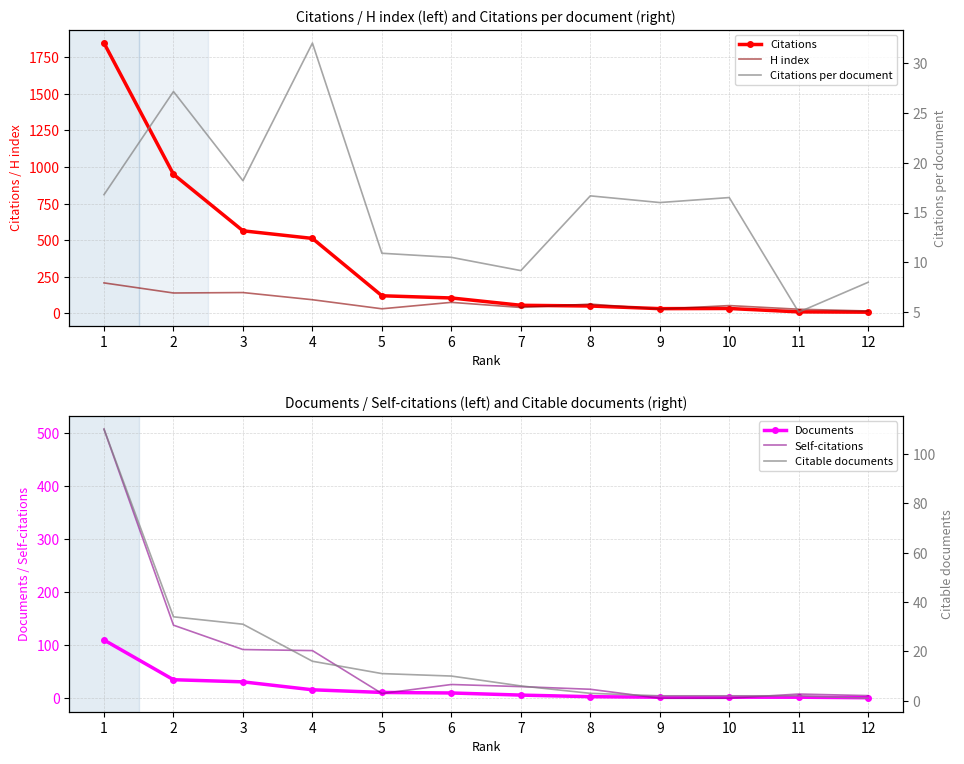

What is the approximate value of Self-citations at 2?

138.0